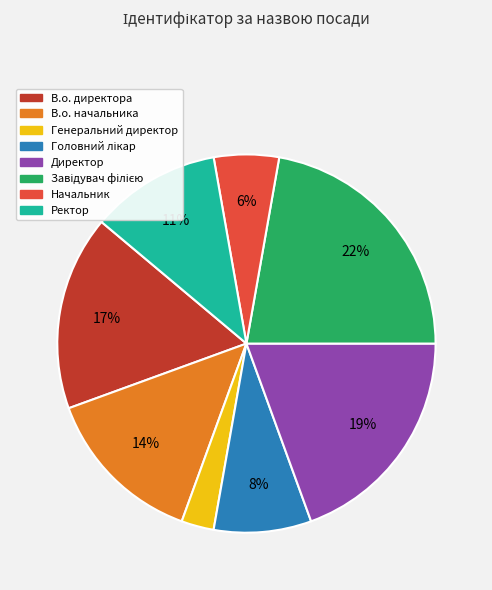

What percentage is the В.о. директора slice, to the nearest percent?

17%